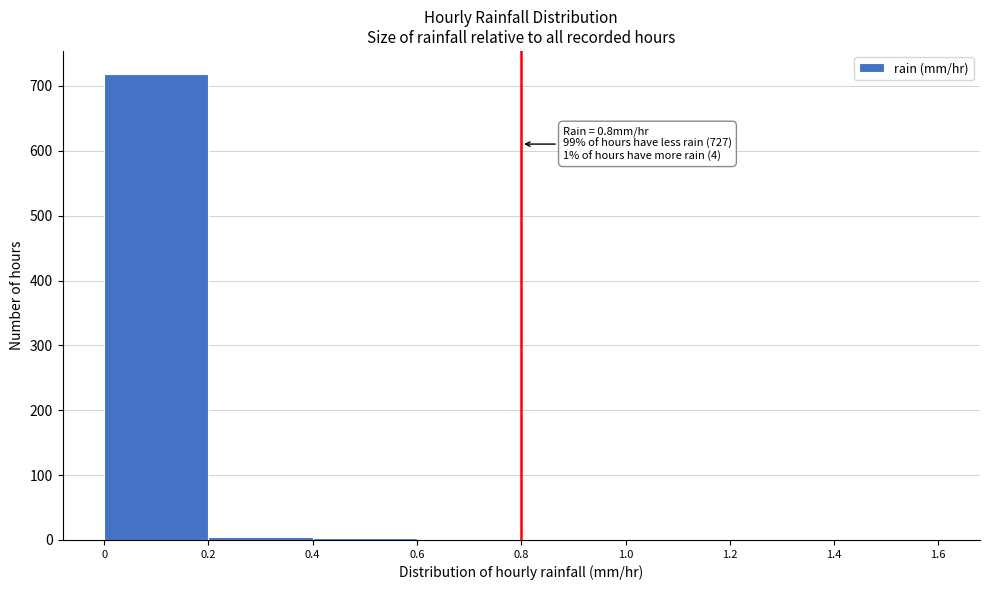

Over which range of the x-axis is the bar tallest?

0 to 0.2